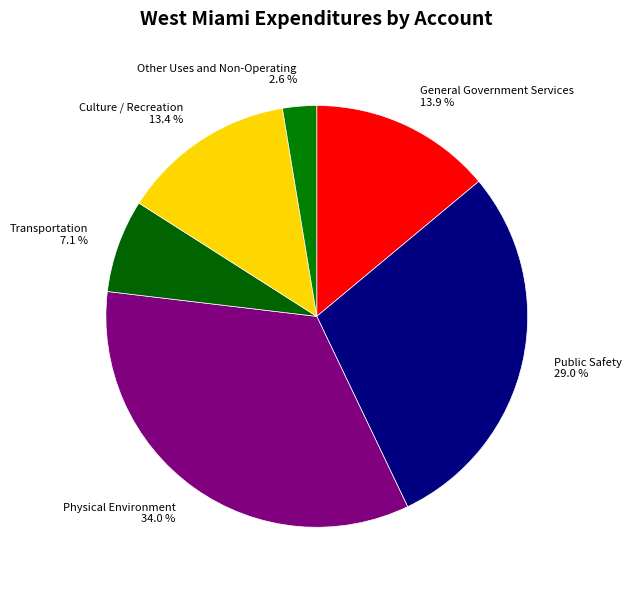

Rank the categories by value from lowest to highest.

Other Uses and Non-Operating, Transportation, Culture / Recreation, General Government Services, Public Safety, Physical Environment